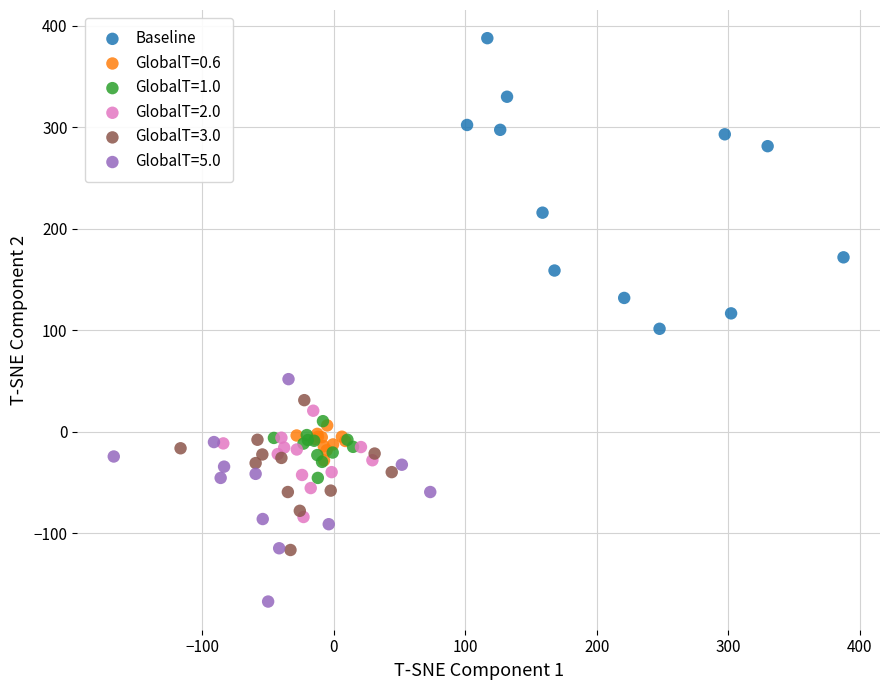

Which series reaches the minimum Y coordinate?

GlobalT=5.0